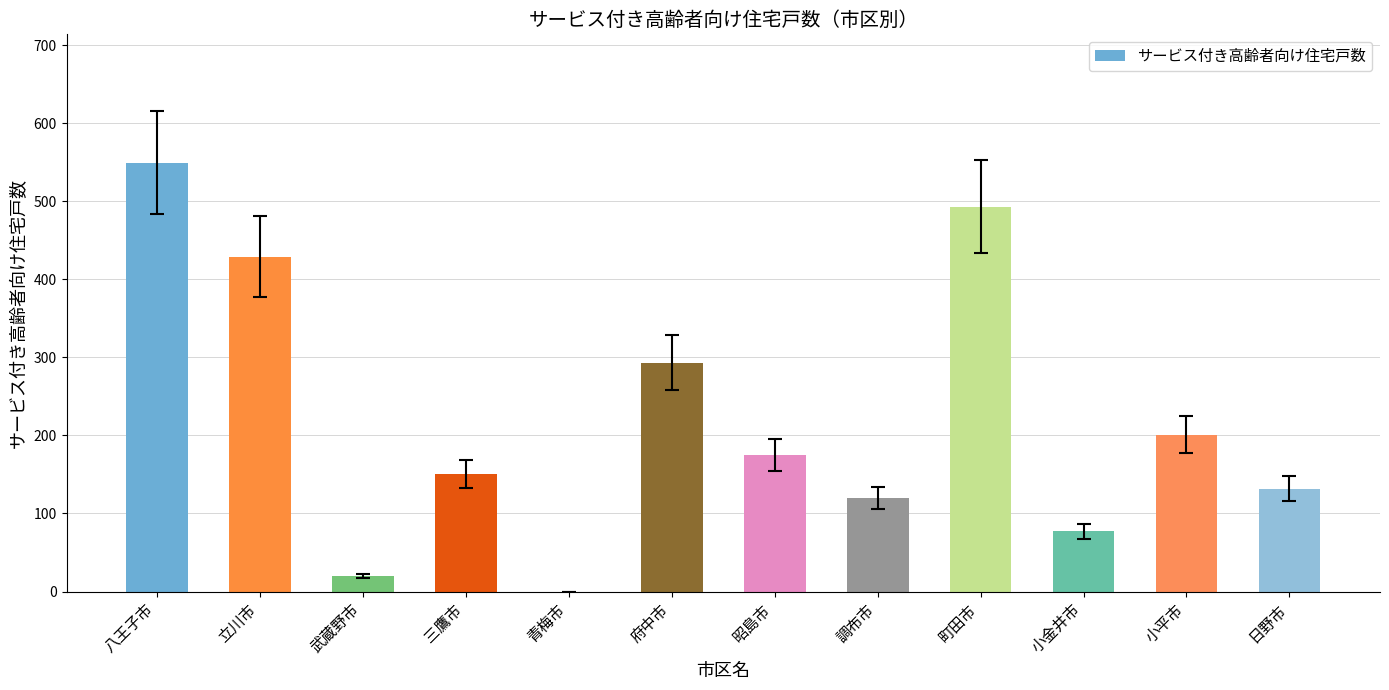

Which has a higher value, 府中市 or 三鷹市?

府中市